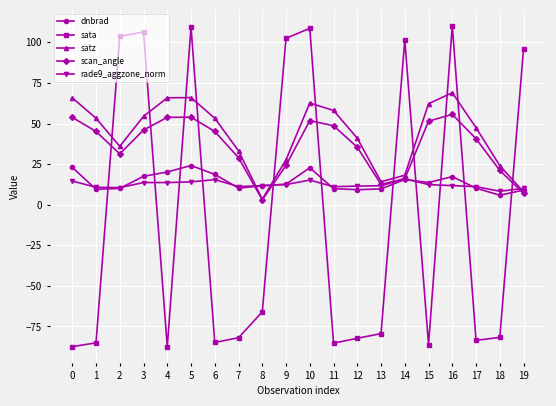

The value of rade9_aggzone_norm at 11 is 18.4. True or false?

False